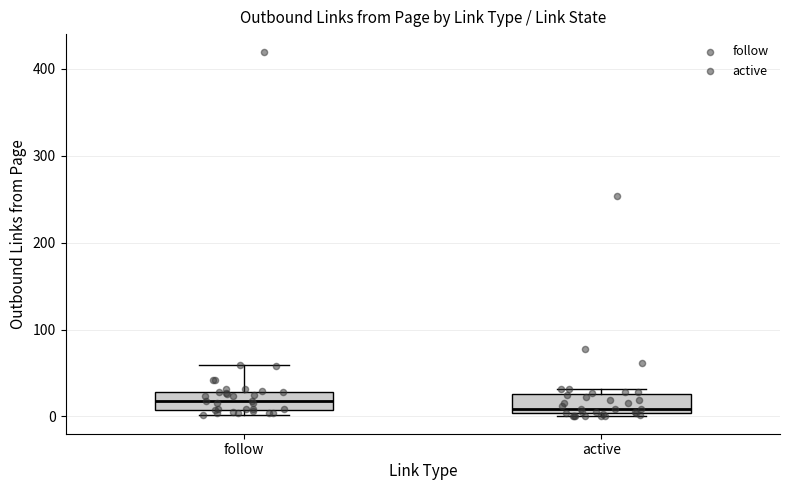

Reading left to right, read every box against the y-axis: the position of its median line, the range the box covers, and the ends of its whiskers. The values are not printed on the chart, so give them approximately, as read against the axis.

follow: median 20, box 10 to 30, whiskers 0 to 60
active: median 10, box 0 to 30, whiskers 0 to 30 (just above the box's upper edge)